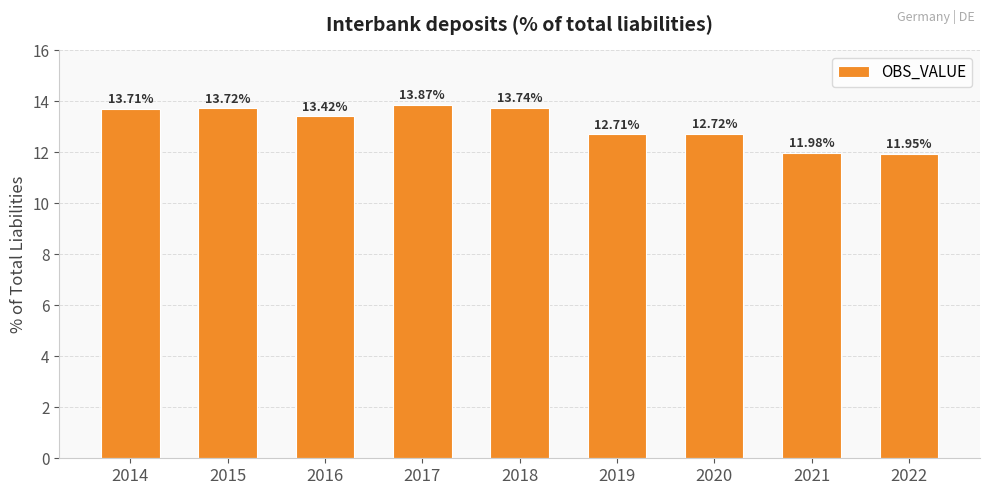

Rank the categories by value from lowest to highest.

2022, 2021, 2019, 2020, 2016, 2014, 2015, 2018, 2017